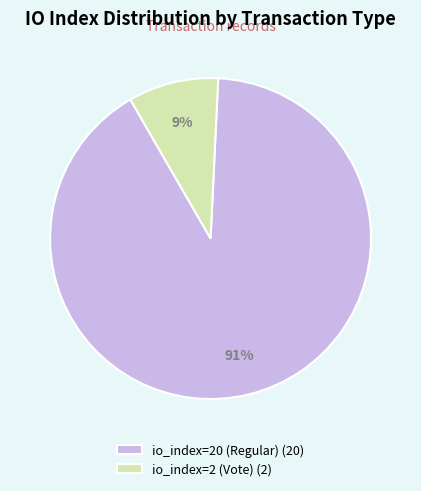

To the nearest percent, what is the difference between the io_index=2 (Vote) and io_index=20 (Regular) slice percentages?

82%